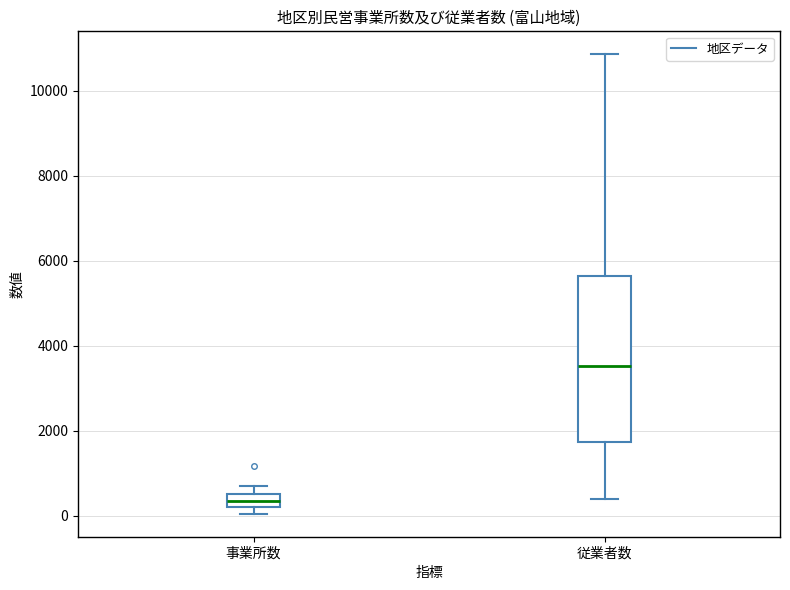

Where does the median line of the box for 事業所数 sit on the y-axis? The values are not printed on the chart, so give them approximately, as read against the axis.

400